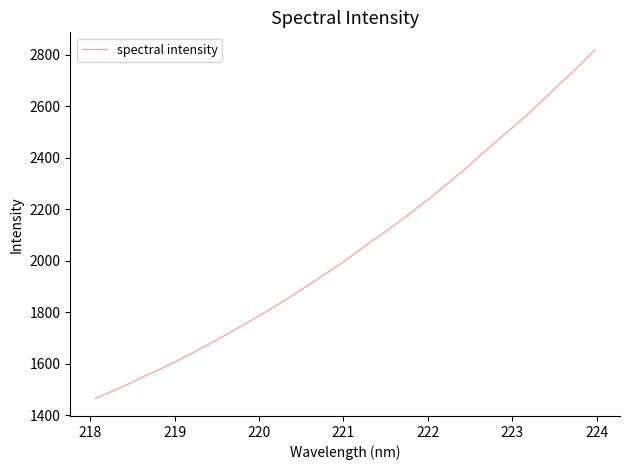

What is the difference between the maximum and minimum values?

1354.3